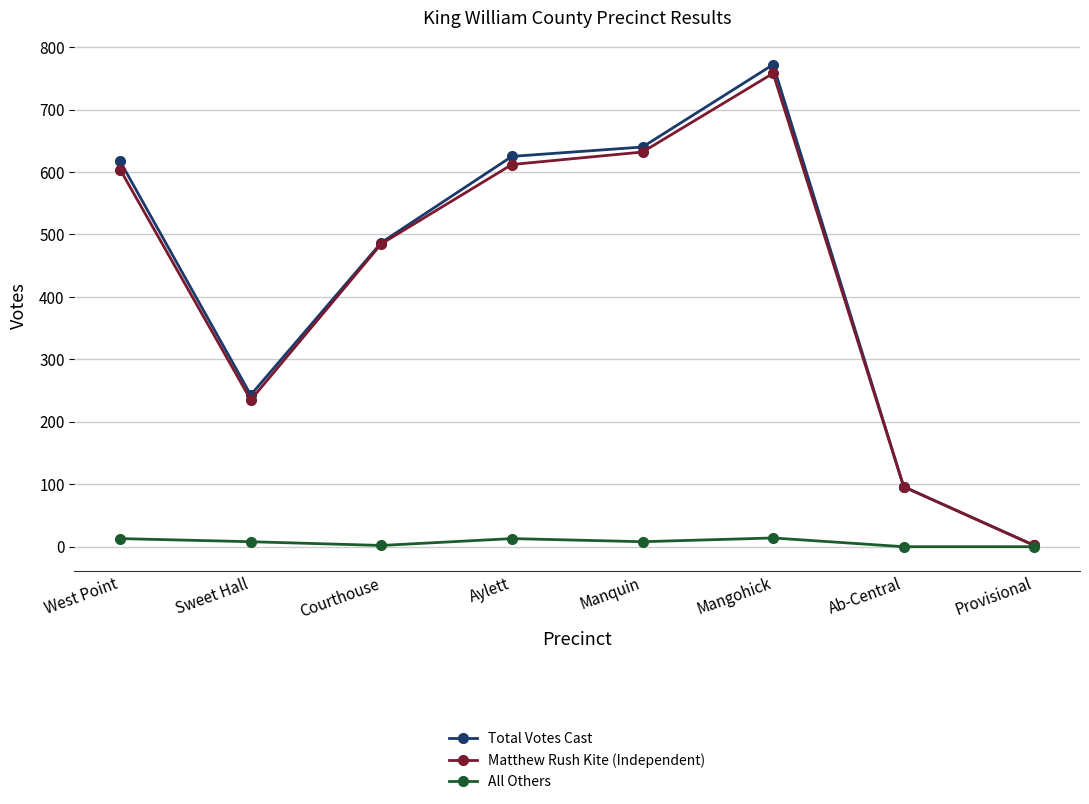

Where is the first local minimum for Matthew Rush Kite (Independent)?

Sweet Hall